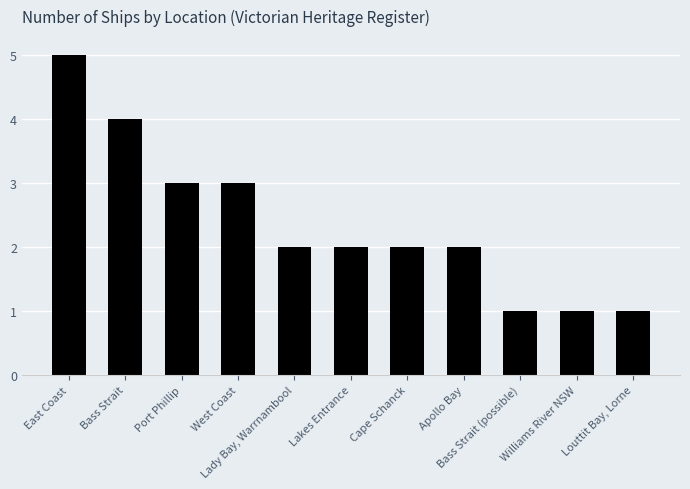

What is the value of the 1st bar from the left?

5